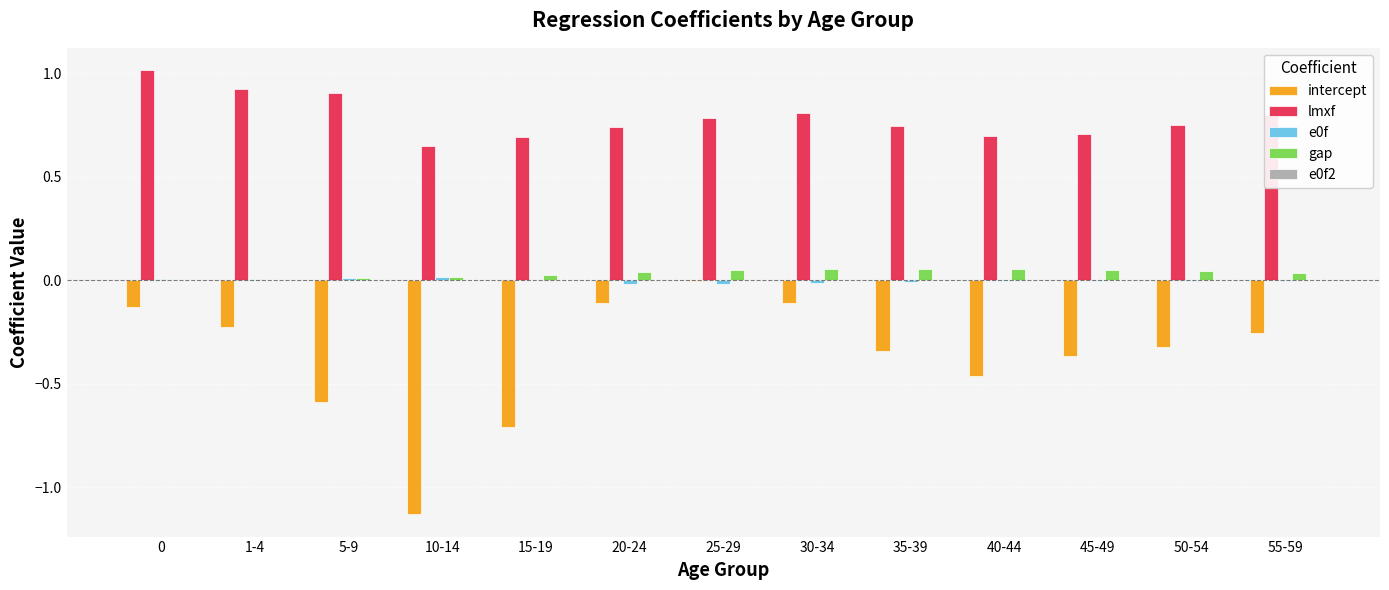

What is the highest value of the lmxf series?

1.0